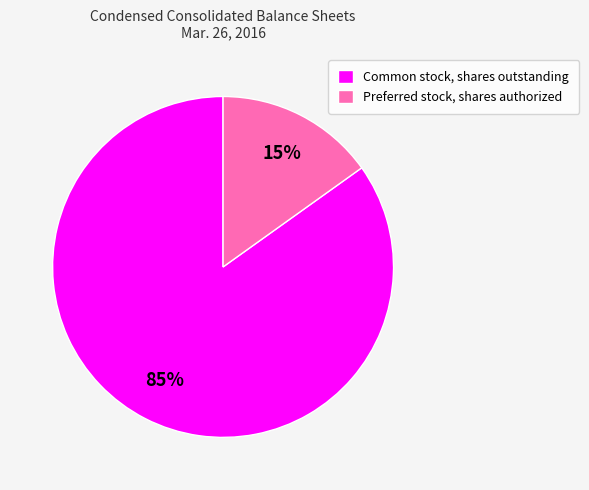

Which category has the biggest portion of the pie?

Common stock, shares outstanding